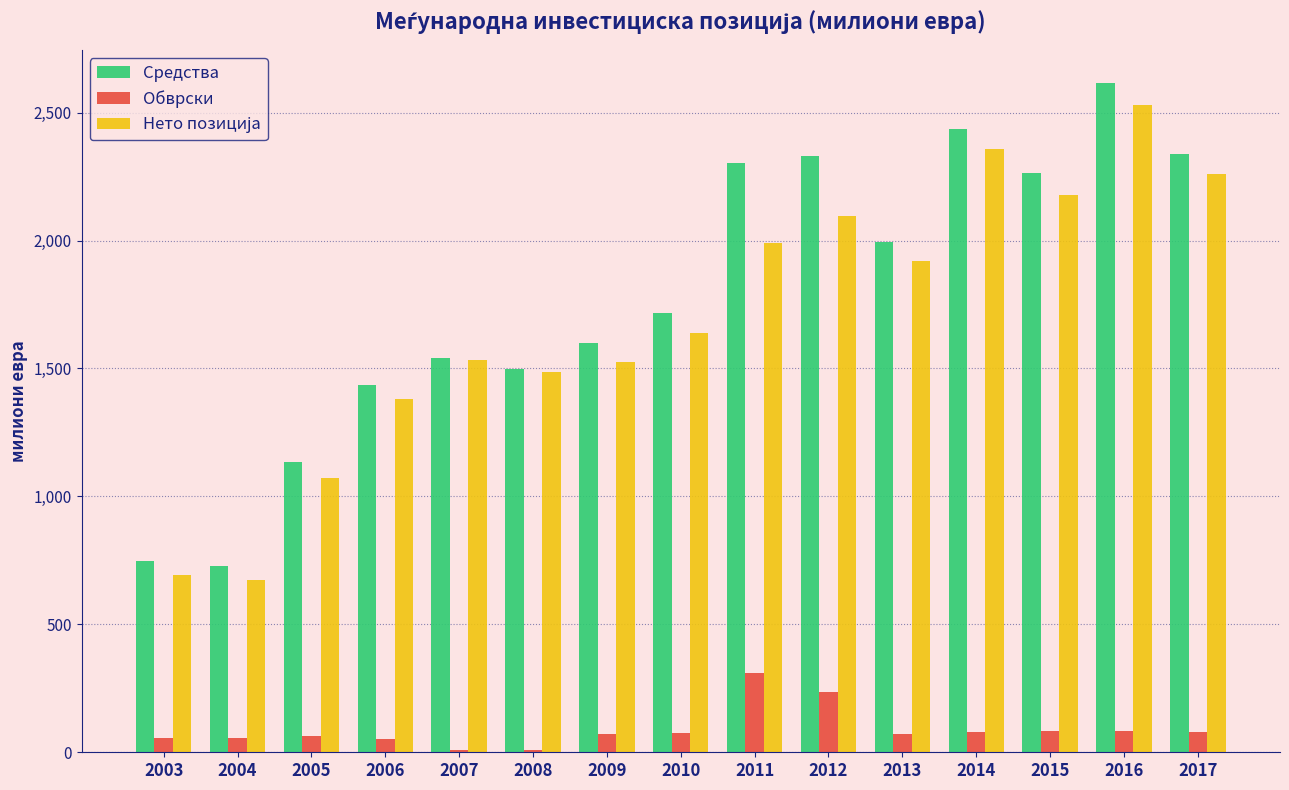

The value of Средства at 2015 is 1573.4. True or false?

False